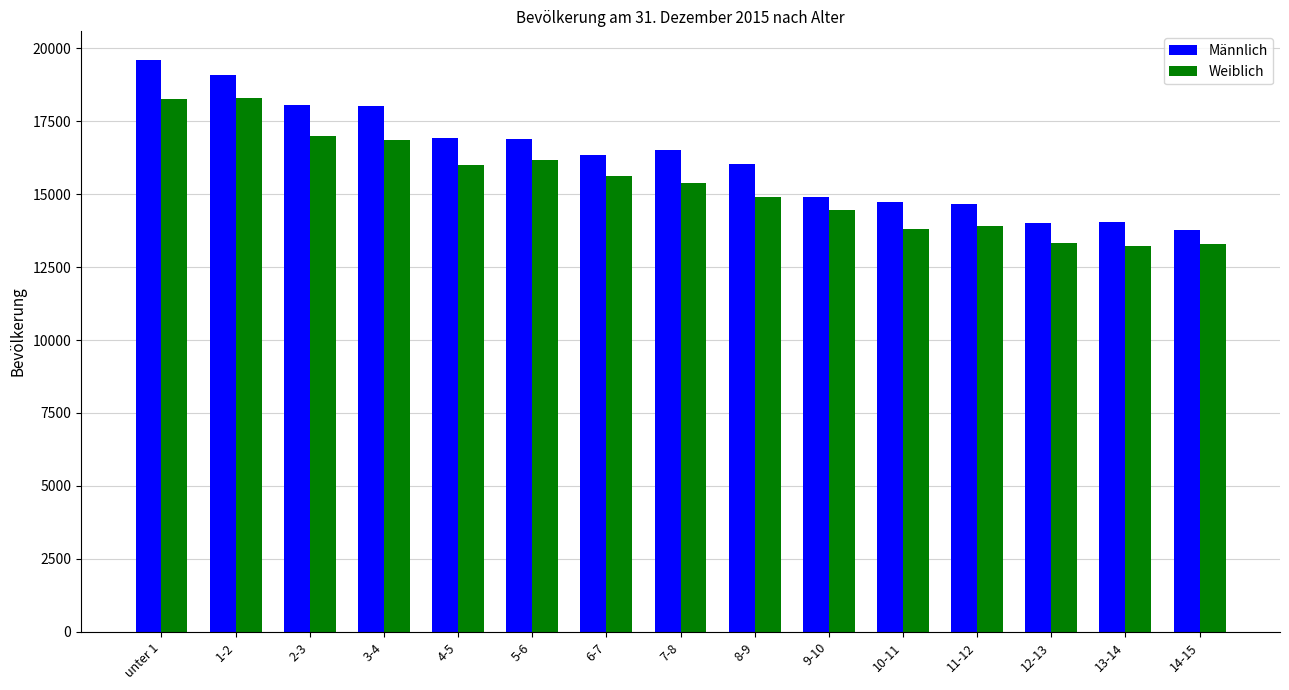

Which category has the highest value across all series?

unter 1